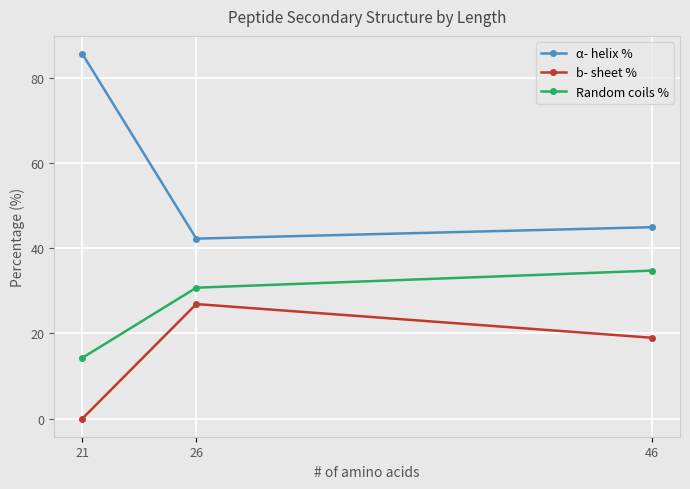

Is it true that Random coils % equals 47.2 at 26?

False